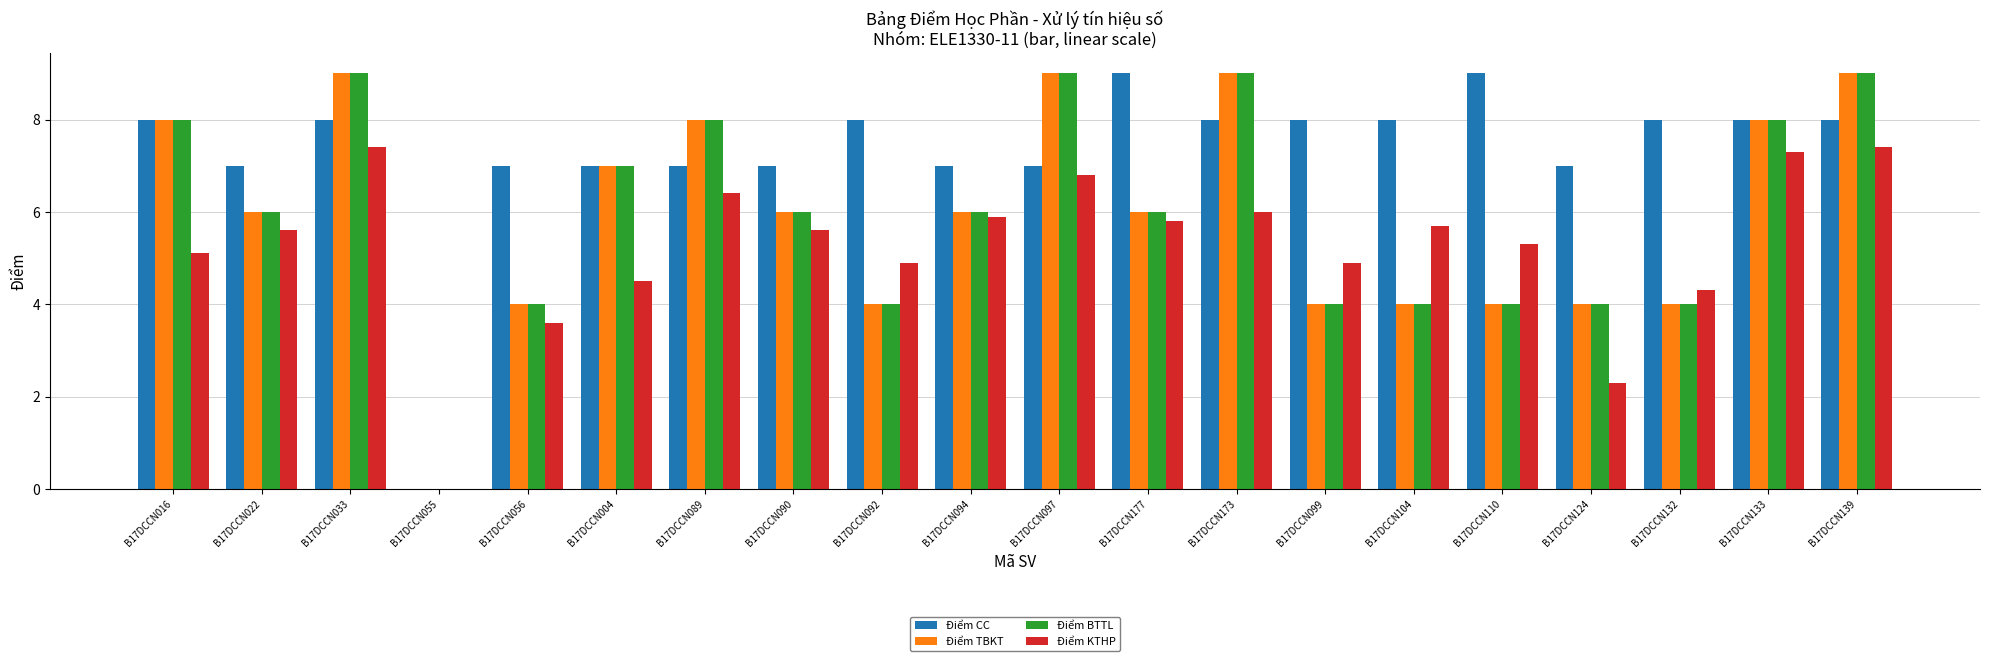

Does the chart contain stacked bars?

No